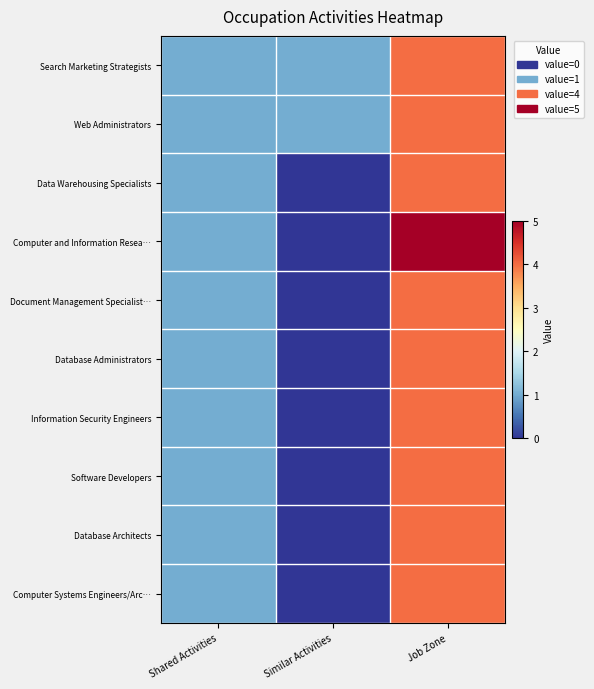

Reading left to right, list all the values displayed in this chart.

Search Marketing Strategists: Shared Activities=1	Similar Activities=1	Job Zone=4
Web Administrators: Shared Activities=1	Similar Activities=1	Job Zone=4
Data Warehousing Specialists: Shared Activities=1	Similar Activities=0	Job Zone=4
Computer and Information Resea…: Shared Activities=1	Similar Activities=0	Job Zone=5
Document Management Specialist…: Shared Activities=1	Similar Activities=0	Job Zone=4
Database Administrators: Shared Activities=1	Similar Activities=0	Job Zone=4
Information Security Engineers: Shared Activities=1	Similar Activities=0	Job Zone=4
Software Developers: Shared Activities=1	Similar Activities=0	Job Zone=4
Database Architects: Shared Activities=1	Similar Activities=0	Job Zone=4
Computer Systems Engineers/Arc…: Shared Activities=1	Similar Activities=0	Job Zone=4